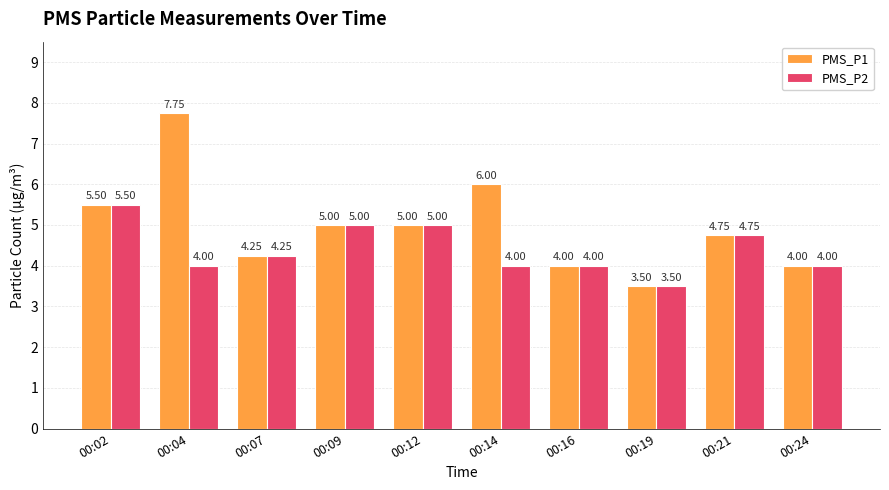

What is the sum of all PMS_P2 values?

44.0